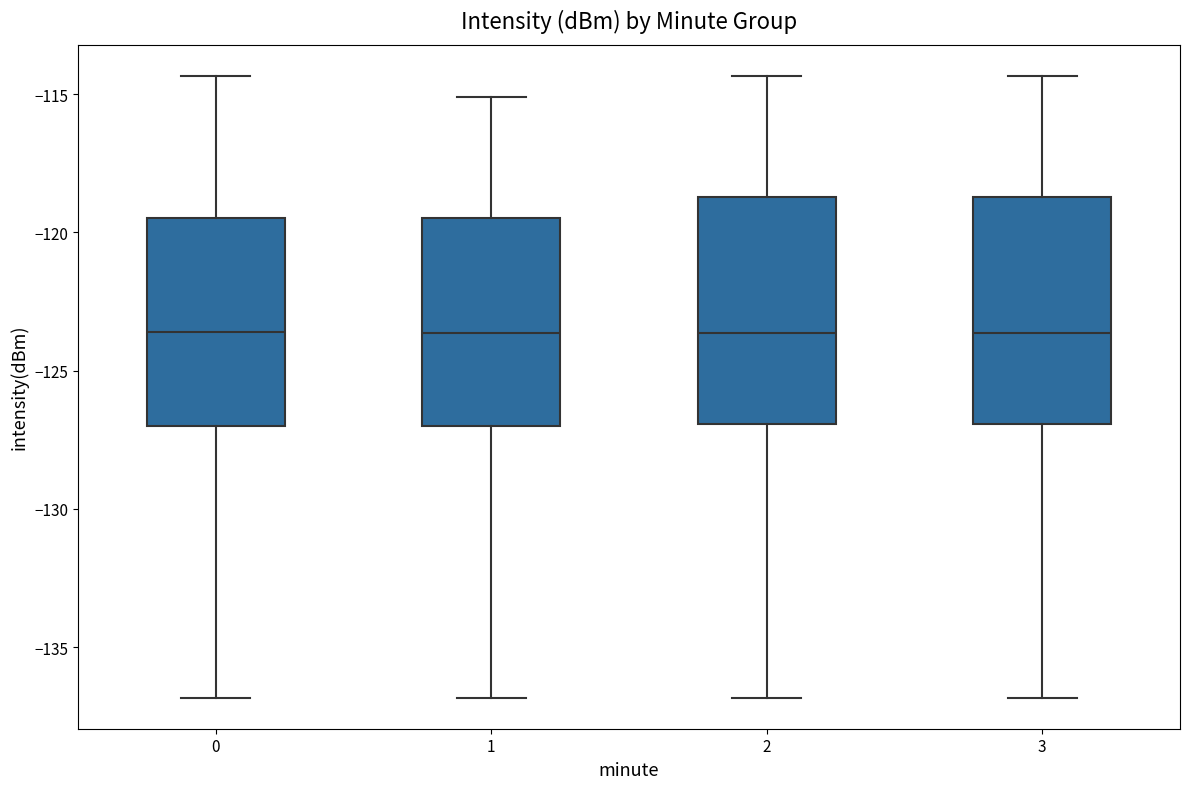

Reading left to right, read every box against the y-axis: the position of its median line, the range the box covers, and the ends of its whiskers. The values are not printed on the chart, so give them approximately, as read against the axis.

0: median -123.5, box -127.0 to -119.5, whiskers -137.0 to -114.5
1: median -123.5, box -127.0 to -119.5, whiskers -137.0 to -115.0
2: median -123.5, box -127.0 to -118.5, whiskers -137.0 to -114.5
3: median -123.5, box -127.0 to -118.5, whiskers -137.0 to -114.5